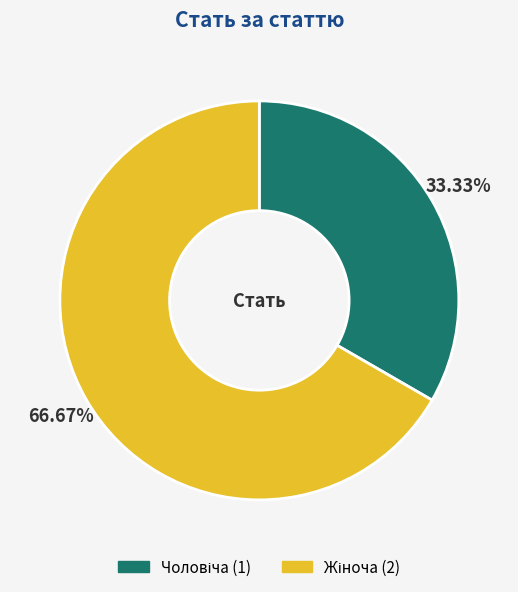

Is there a majority slice in this chart?

Yes